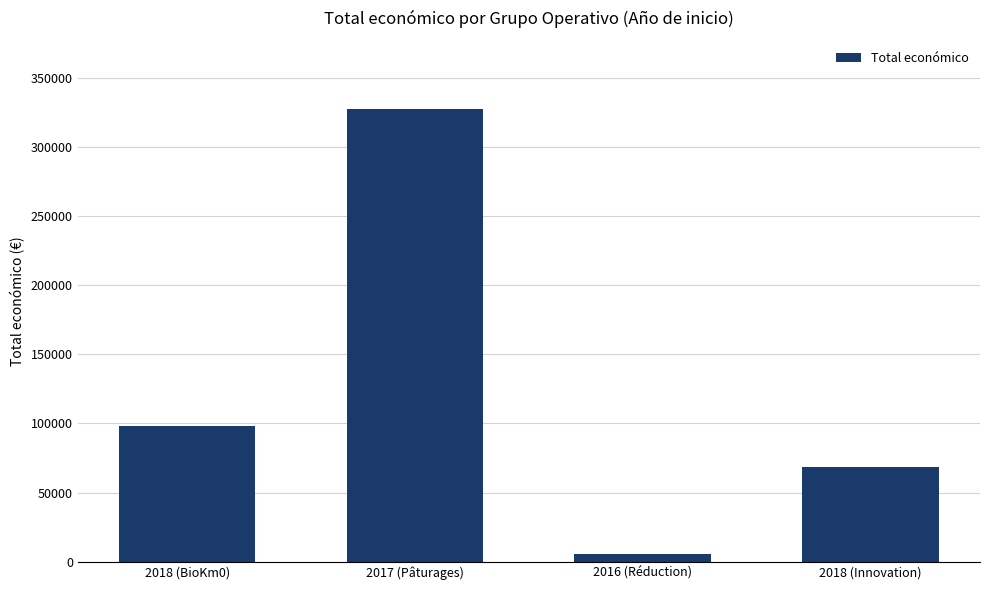

What is the value of the 1st bar from the left?

98068